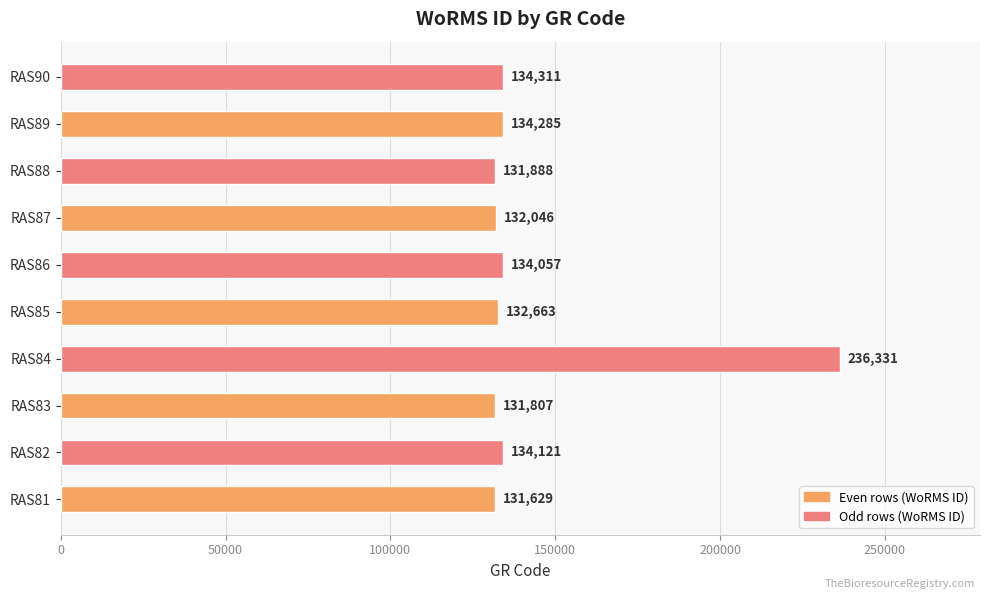

How many values are below 134057?

5